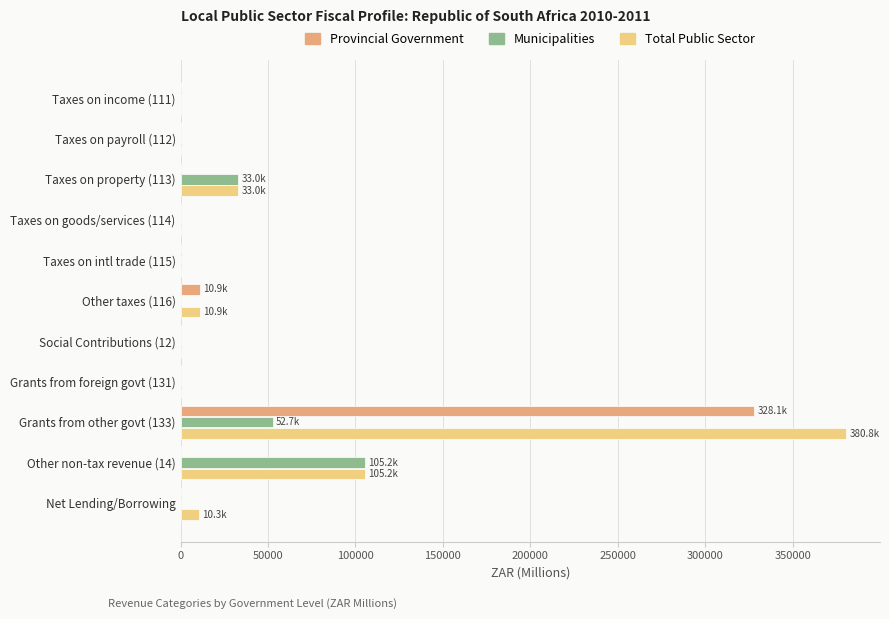

What is the highest value of the Provincial Government series?

328077.9